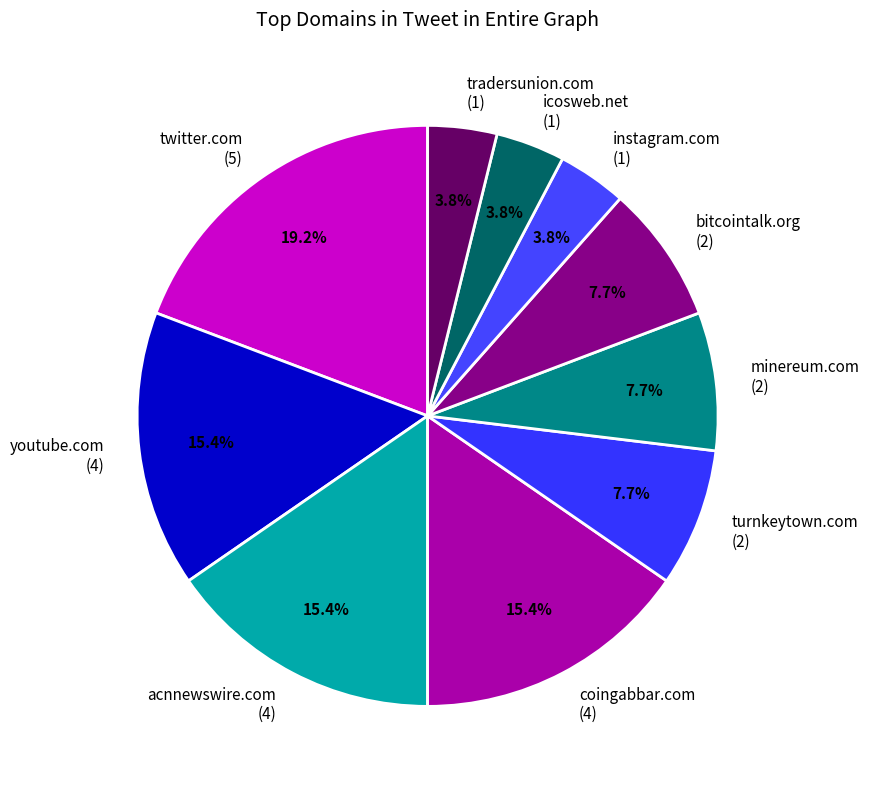

What percentage is the instagram.com slice, to the nearest percent?

4%